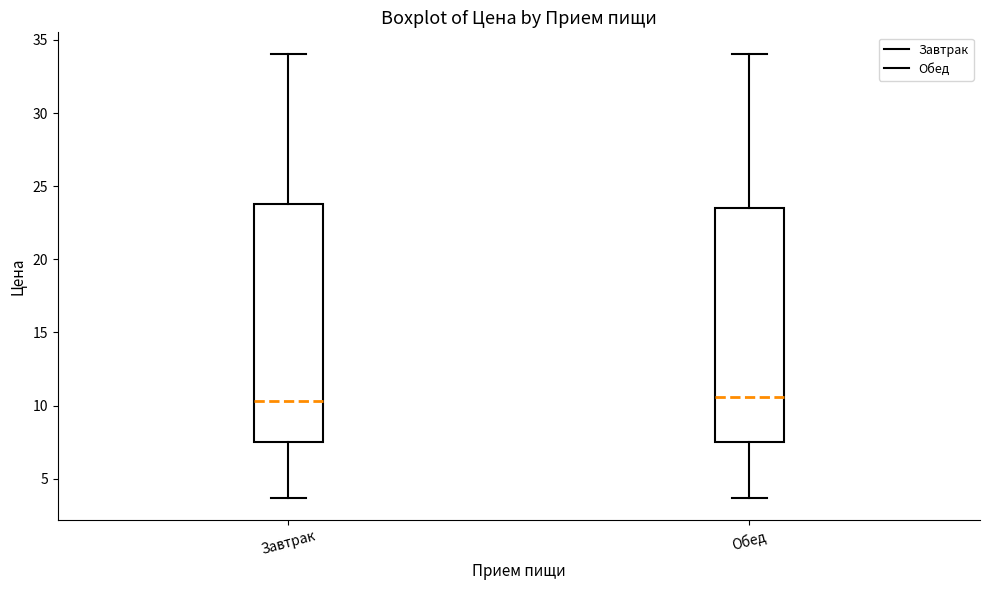

Where does the upper whisker of the box for Завтрак end on the y-axis? The values are not printed on the chart, so give them approximately, as read against the axis.

34.0